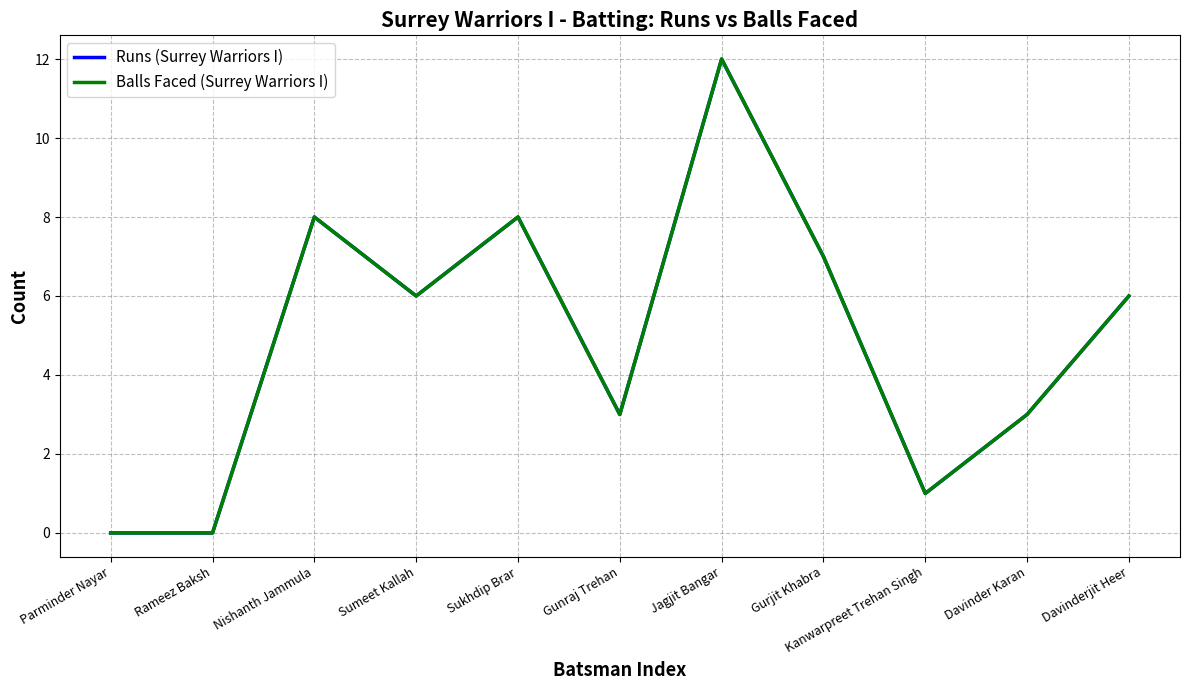

Is this an area chart (filled region under the line)?

No